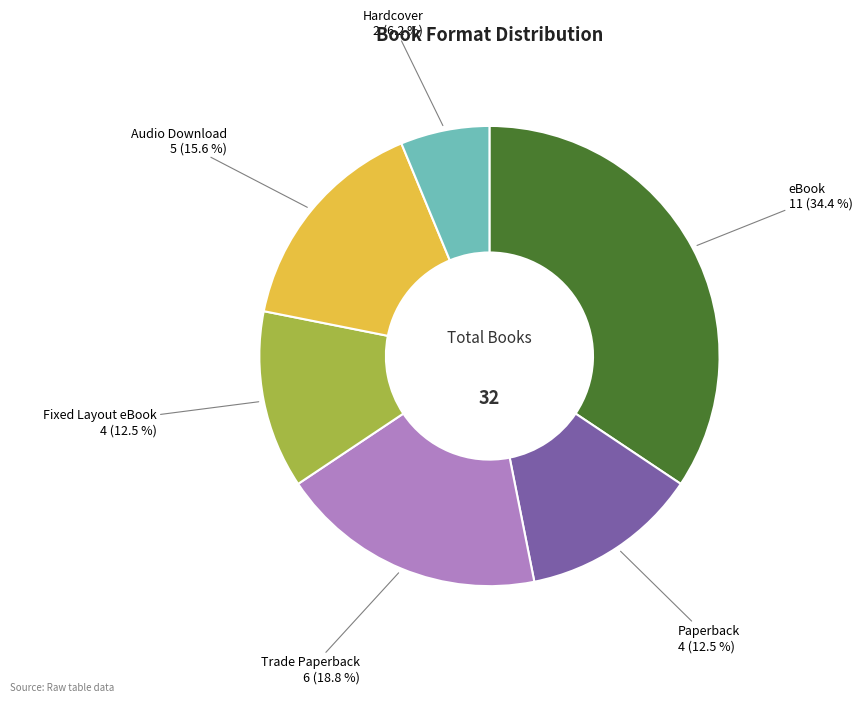

Combined, what portion of the pie is Fixed Layout eBook and Paperback?

25.0%